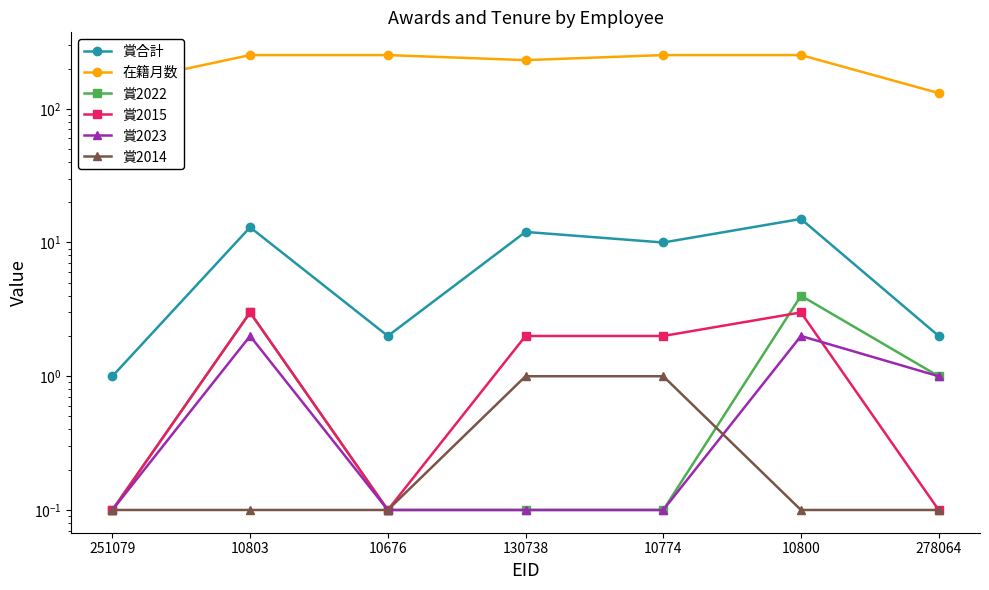

True or false: 賞2023 and 賞合計 cross at least once.

False